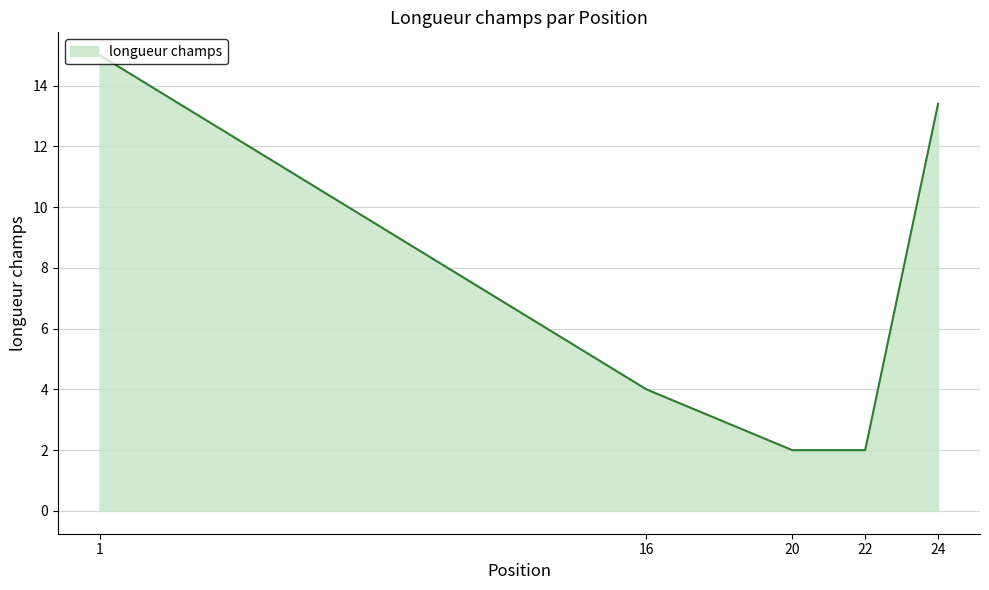

What is the change in value from 16 to 24?

+9.4